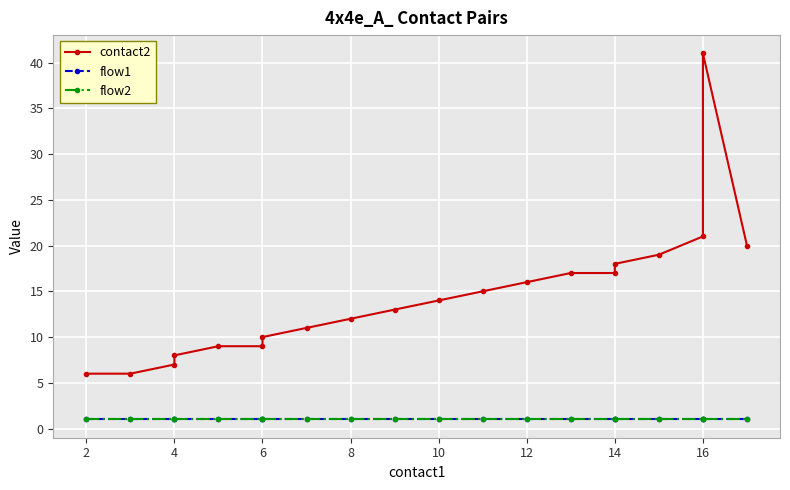

Reading right to left, transcribe all the data shown in this chart.

contact2: 20	41	21	19	18	17	17	16	15	14	13	12	11	10	9	9	8	7	6	6
flow1: 1	1	1	1	1	1	1	1	1	1	1	1	1	1	1	1	1	1	1	1
flow2: 1	1	1	1	1	1	1	1	1	1	1	1	1	1	1	1	1	1	1	1